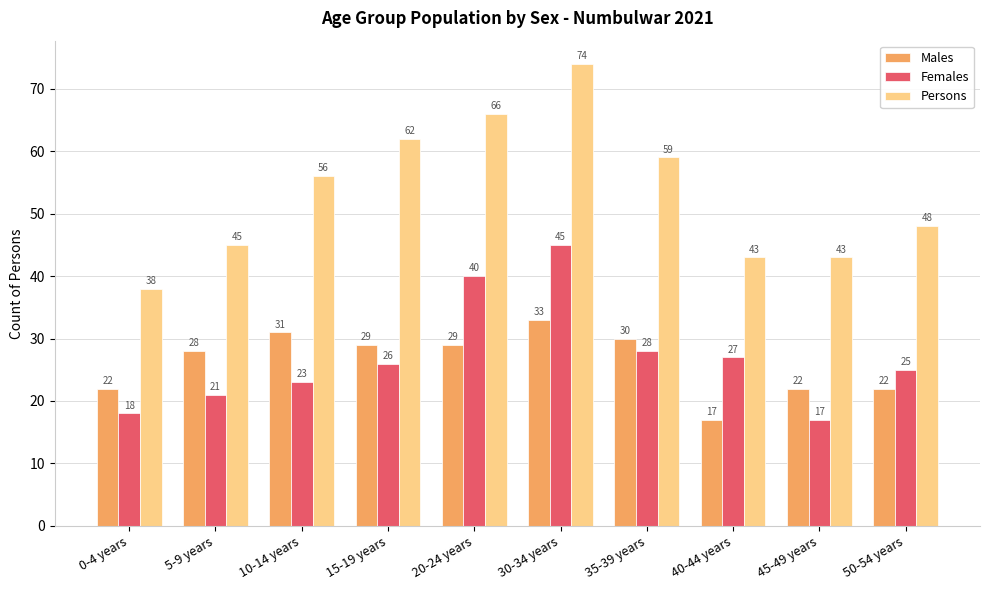

True or false: Persons has a value of 62 at 15-19 years.

True